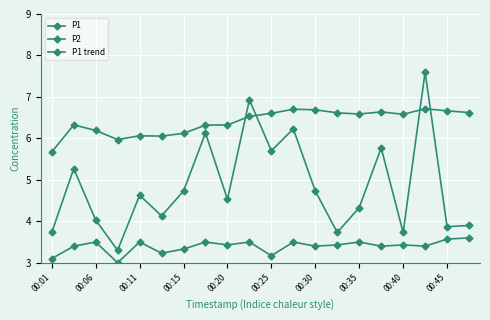

Does the chart have visible grid lines?

Yes